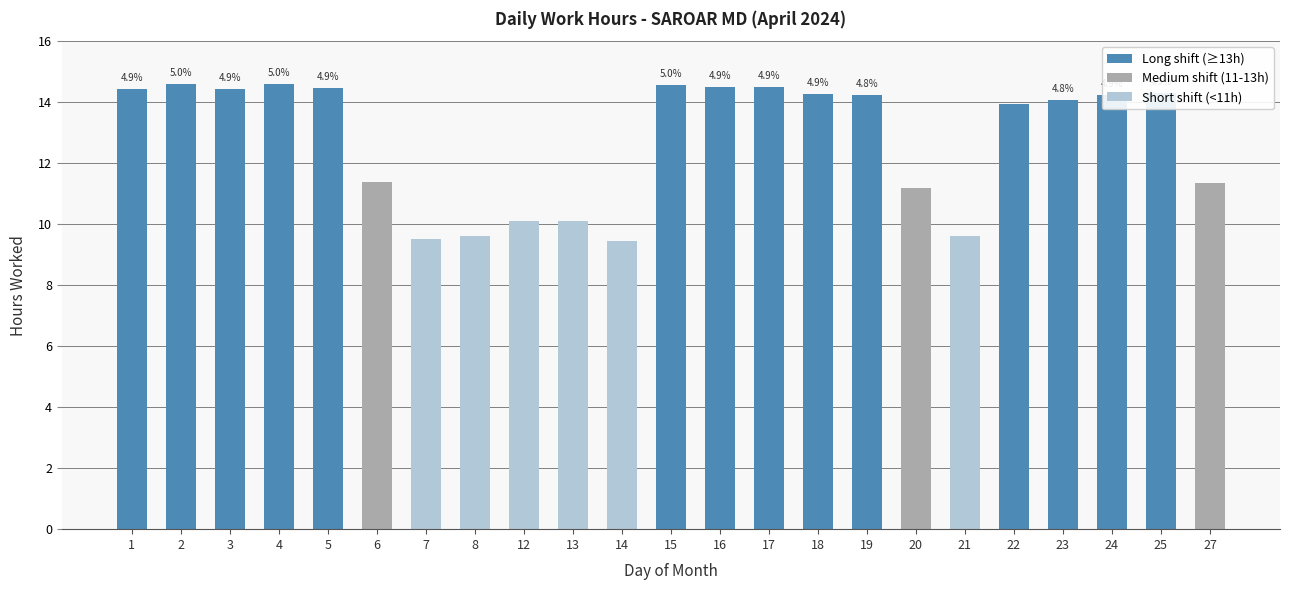

What is the smallest value displayed?

9.4